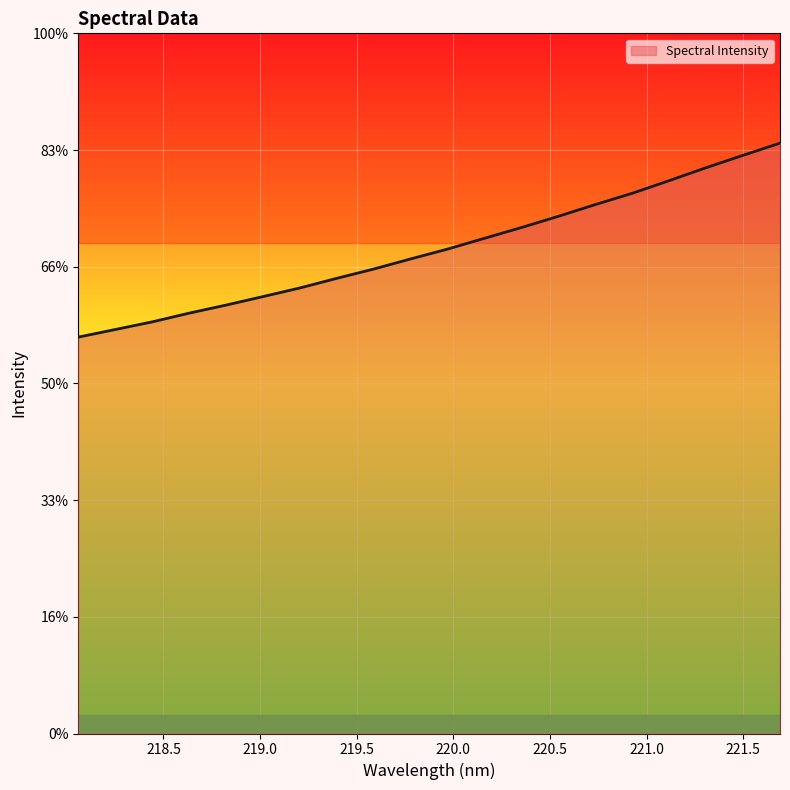

What is the sum of all values?

41549.4